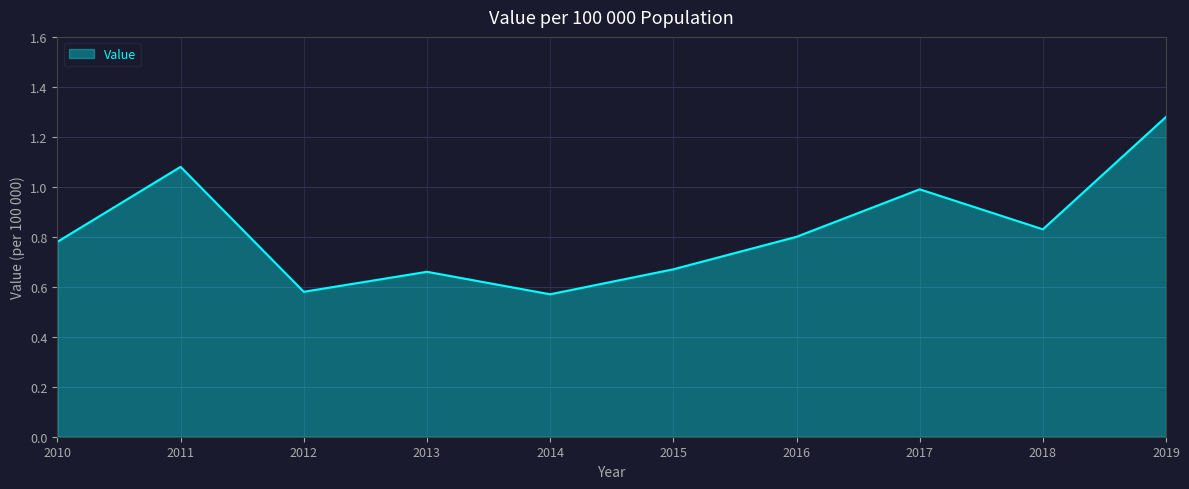

How many lines are shown in the chart?

1